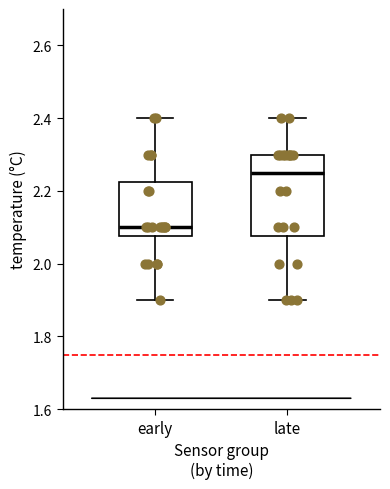

Reading left to right, transcribe this box plot: for each box, give where its median line is, the range the box spans, and where its two whiskers end, as read against the y-axis. The values are not printed on the chart, so give them approximately, as read against the axis.

early: median 2.10, box 2.08 to 2.22, whiskers 1.90 to 2.40
late: median 2.26, box 2.08 to 2.30, whiskers 1.90 to 2.40